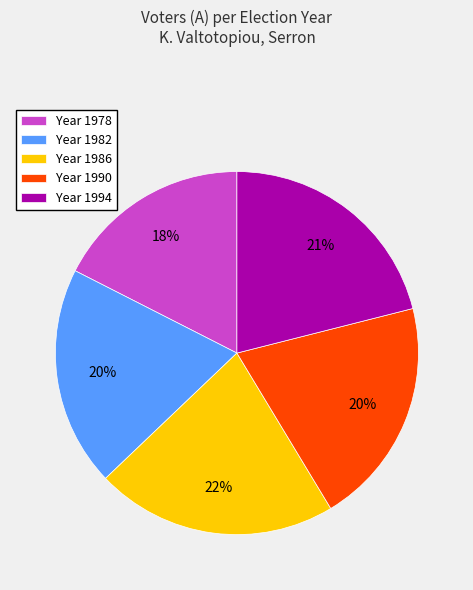

Count the number of slices in the pie.

5